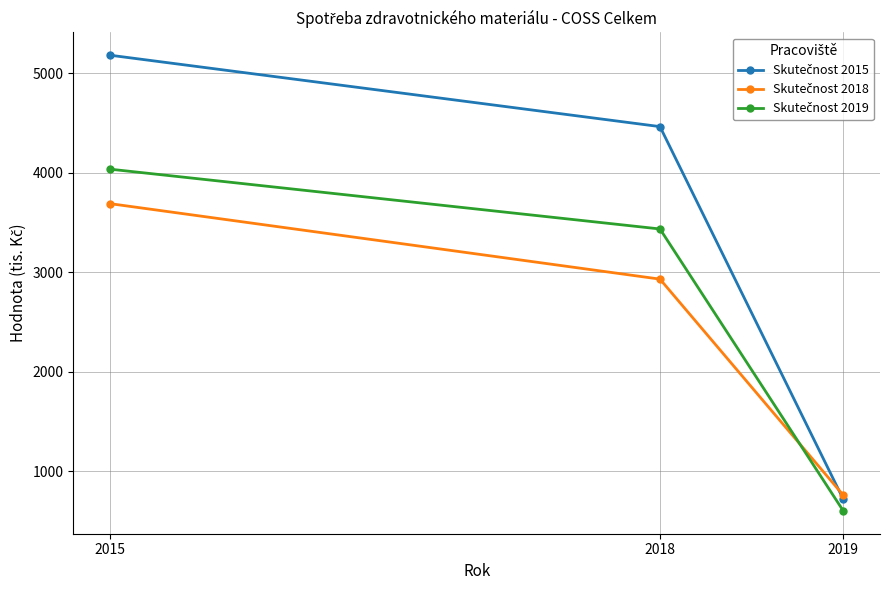

At which category is the sum across all series the highest?

2015